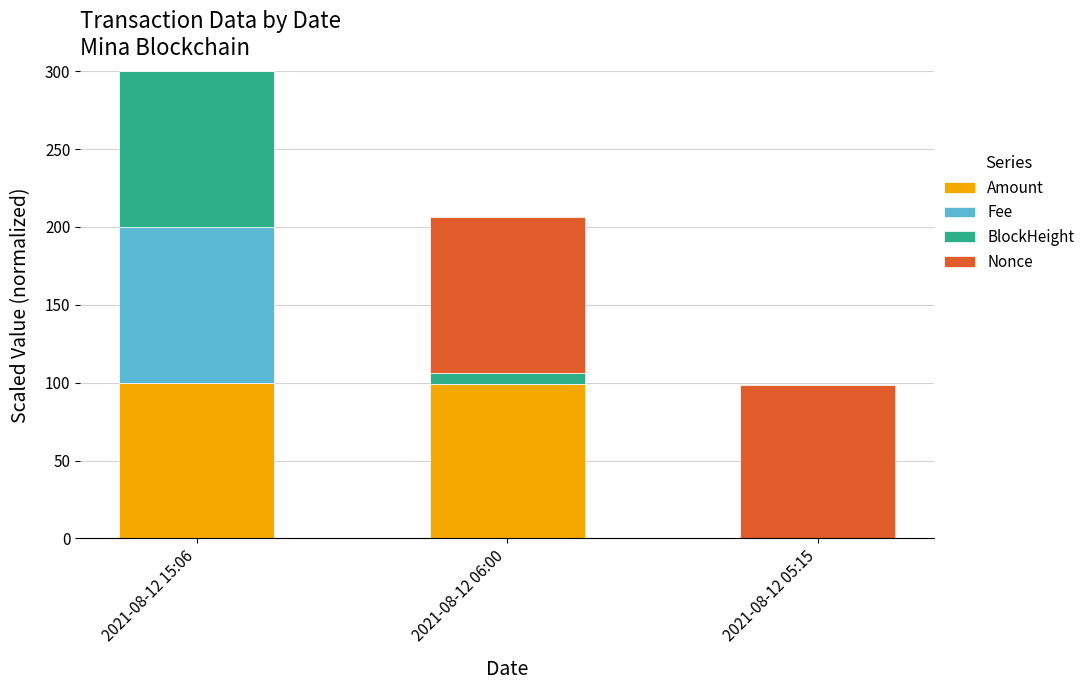

What is the total value across all series at 2021-08-12 05:15?

98.6